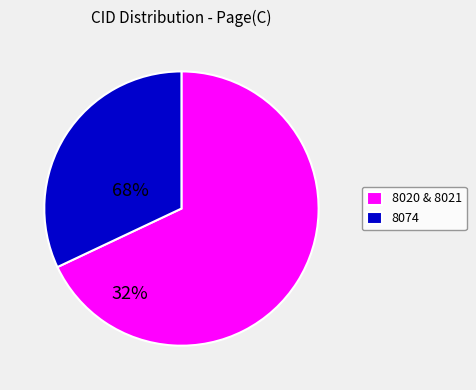

Which has a higher value, 8074 or 8020 & 8021?

8020 & 8021